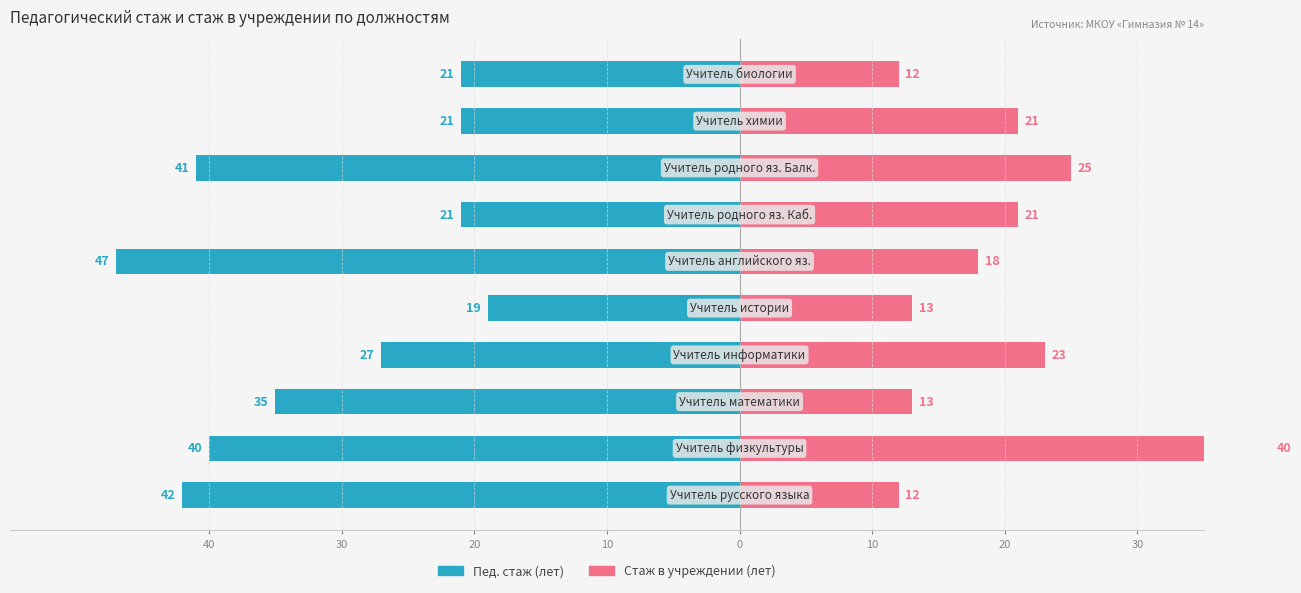

Which series changed the most between 0 and 8?

Стаж в учреждении (лет)